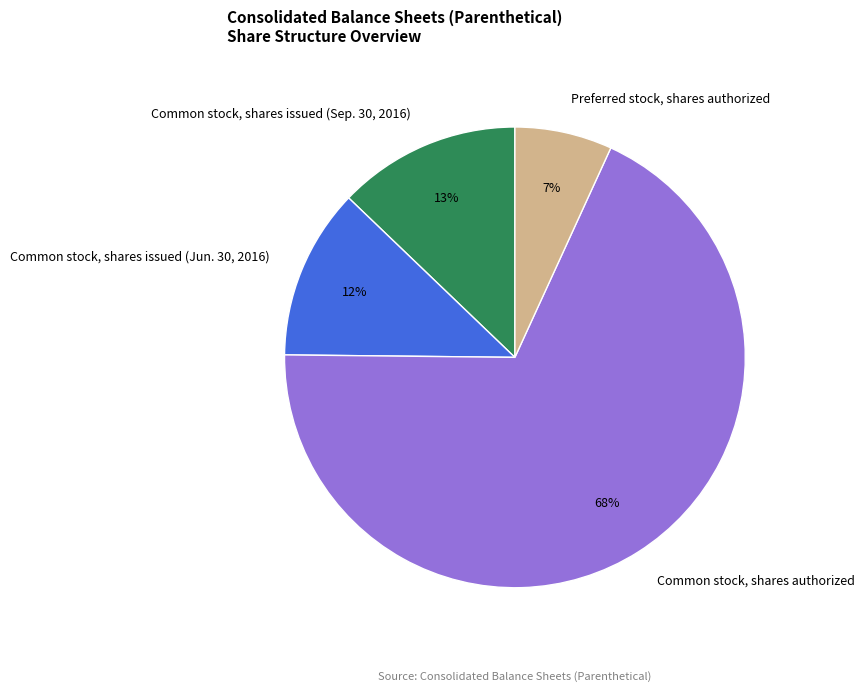

Which category has the smallest portion of the pie?

Preferred stock, shares authorized